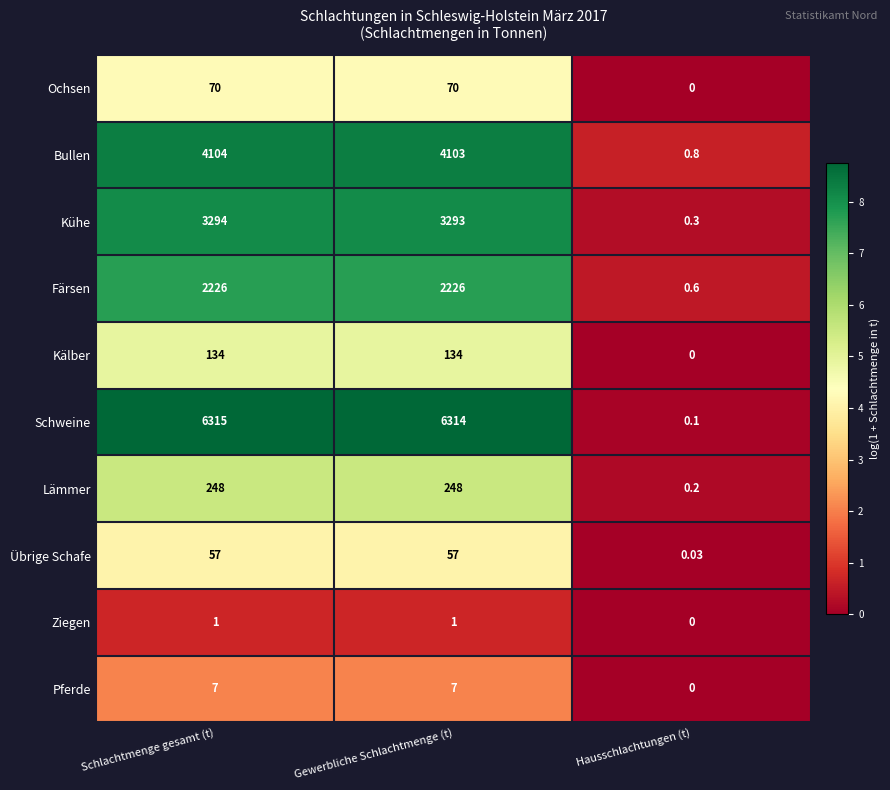

Where is Kühe nearest to the value 1647?

Gewerbliche Schlachtmenge (t)